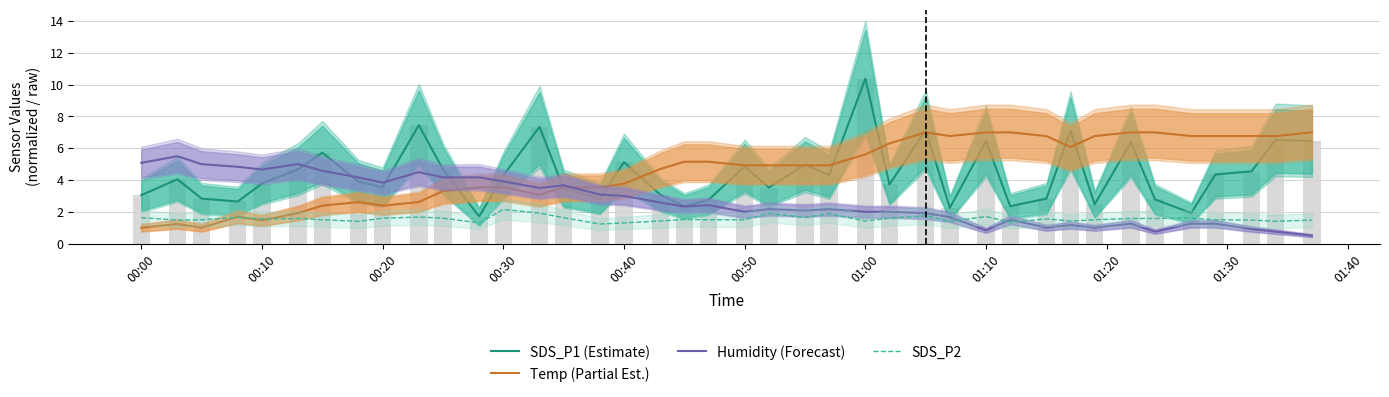

How many bars are there in each group?

4